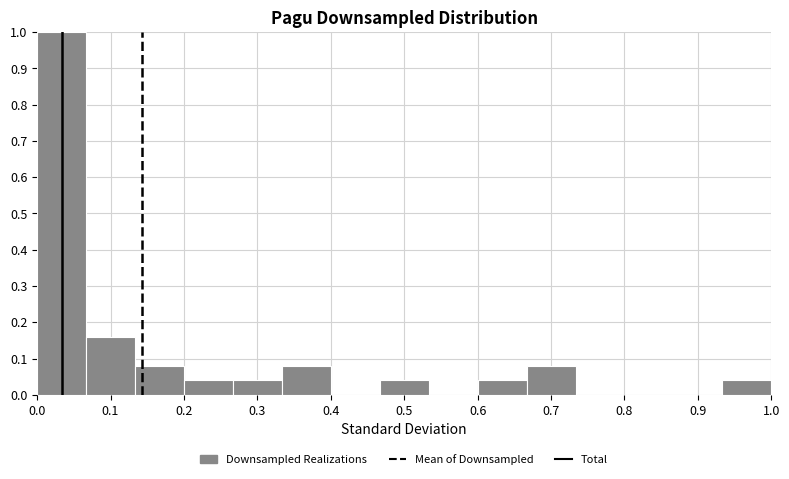

How tall is the bar that spans 0.20 to 0.27 on the x-axis? Neither the bar edges nor the heights are printed on the chart, so give them approximately, as read against the axes.

0.04